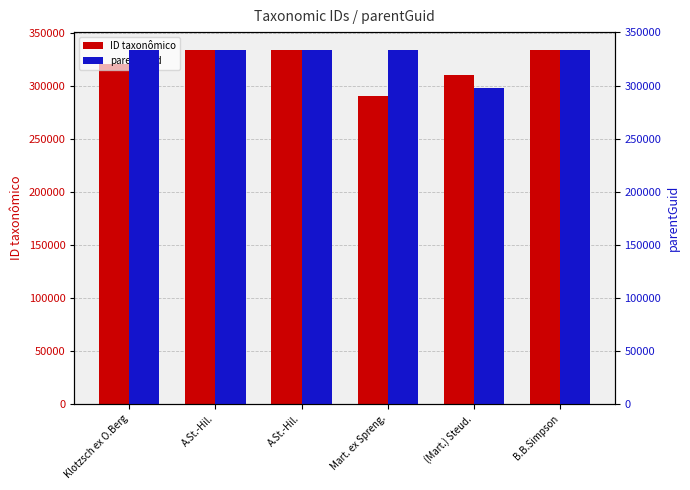

Reading left to right, what are all the values shown in this chart?

ID taxonômico: 320386	333686	333682	289928	310278	333679
parentGuid: 333676	333676	333676	333676	298103	333676